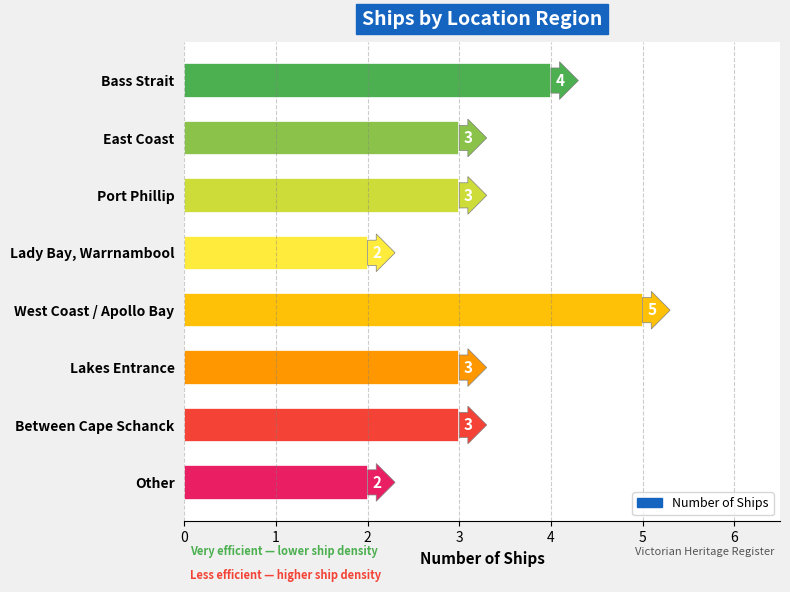

Is it true that the value at Port Phillip is 3?

True